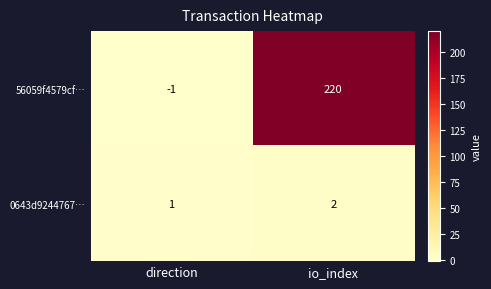

The value of 0643d9244767… at direction is 1. True or false?

True